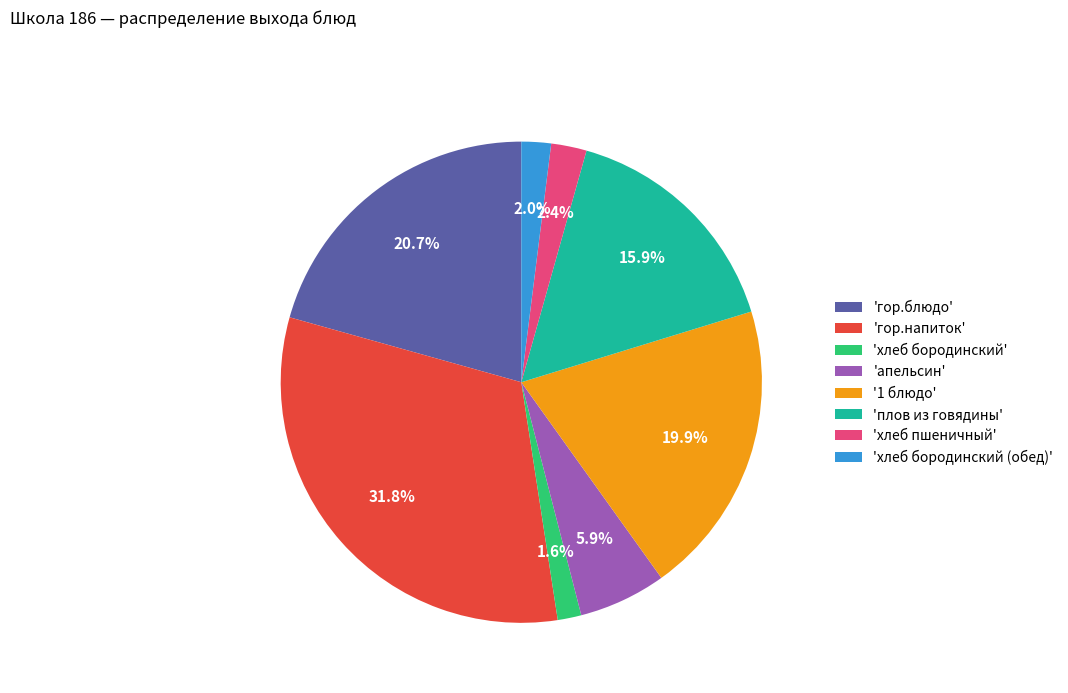

Count the number of slices in the pie.

8